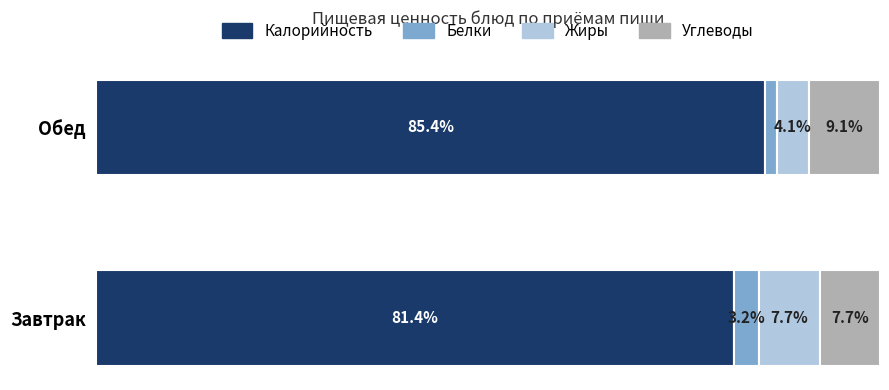

Rank the categories by Калорийность value from highest to lowest.

Обед, Завтрак